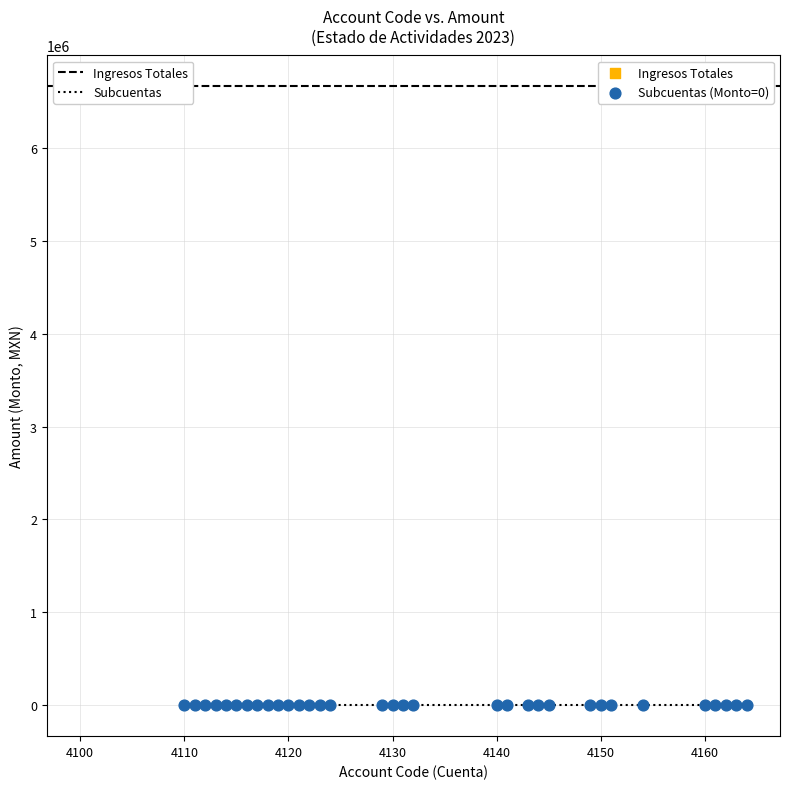

Which series contains the highest Y value?

Ingresos Totales